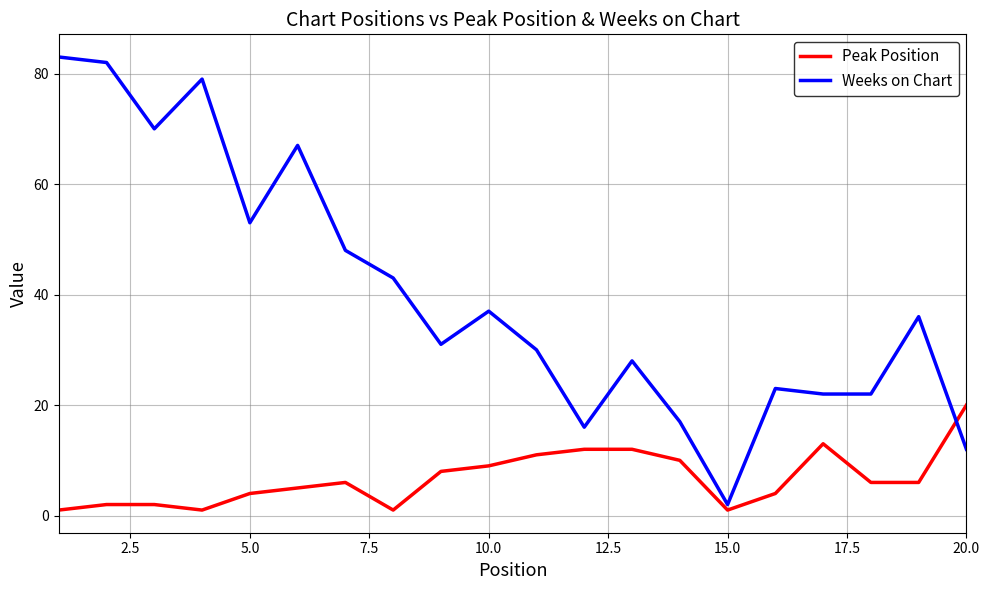

Does the chart display data point markers on the line(s)?

No